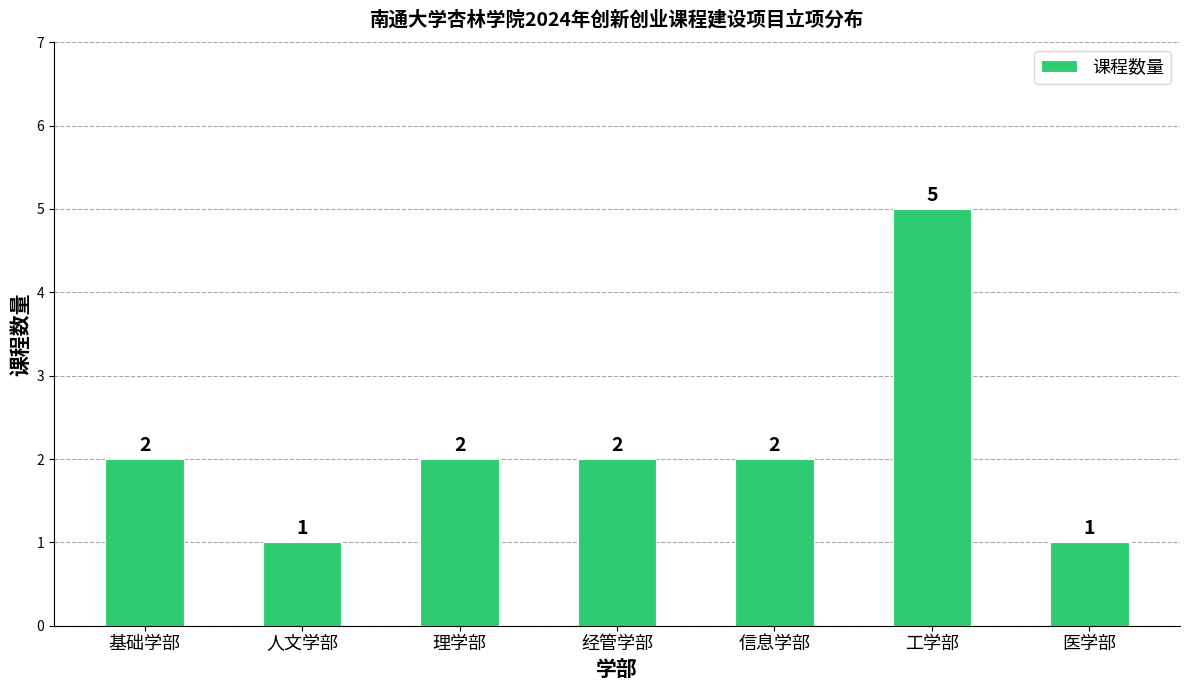

Which label corresponds to the largest value in the chart?

工学部